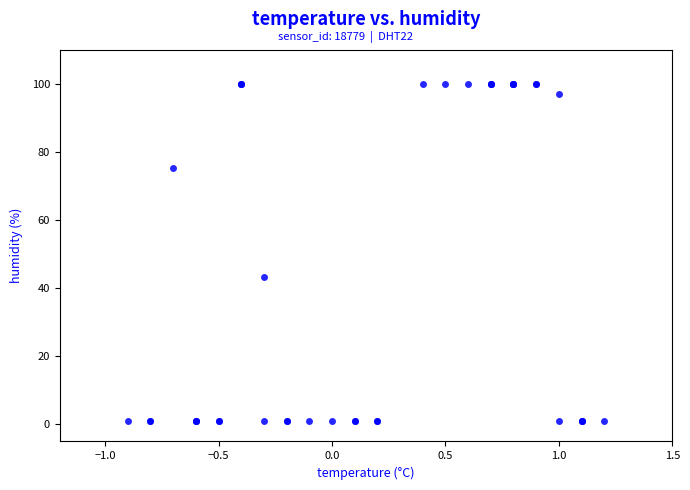

What Y value in the scatter plot is closest to 50?

43.3